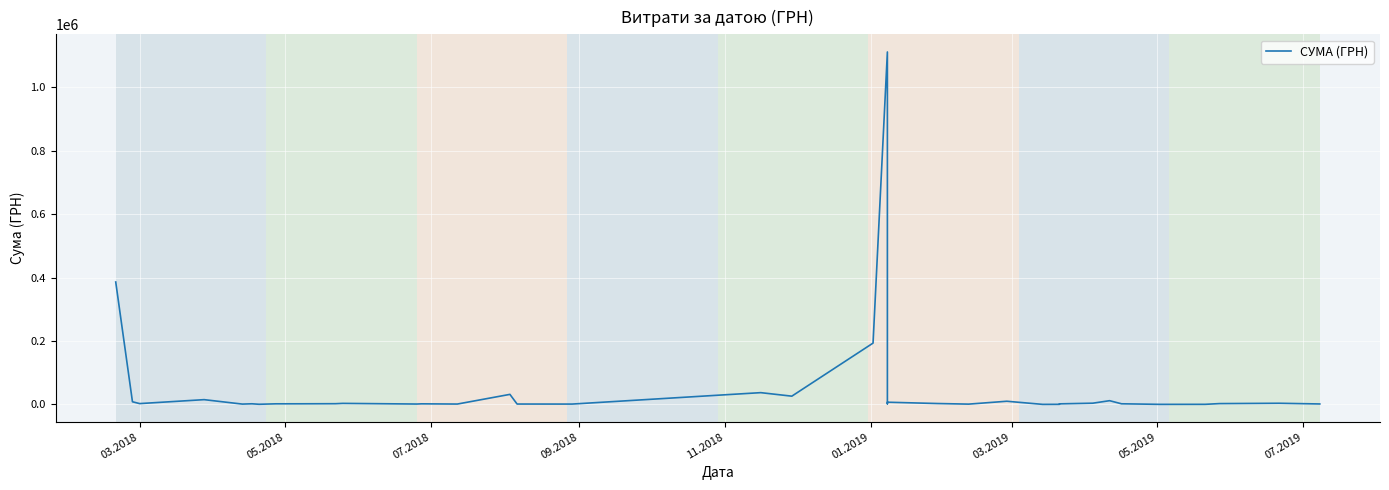

How many categories are shown in the chart?

40